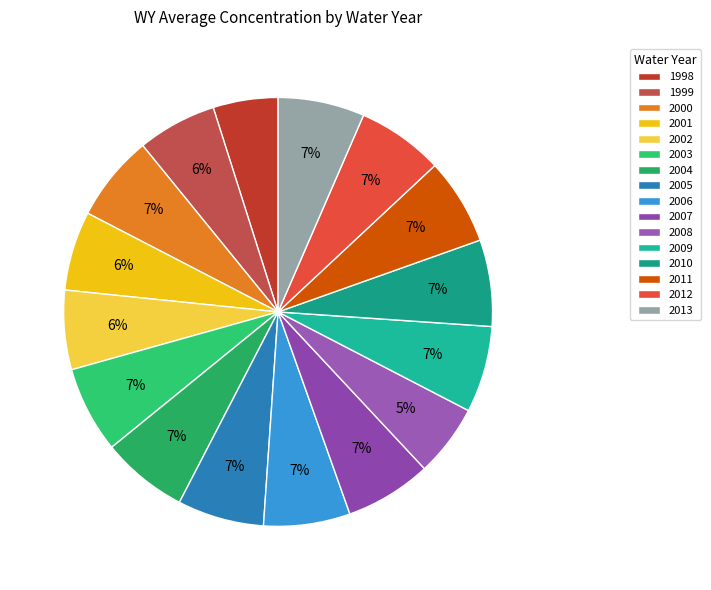

How many slices are in this pie chart?

16